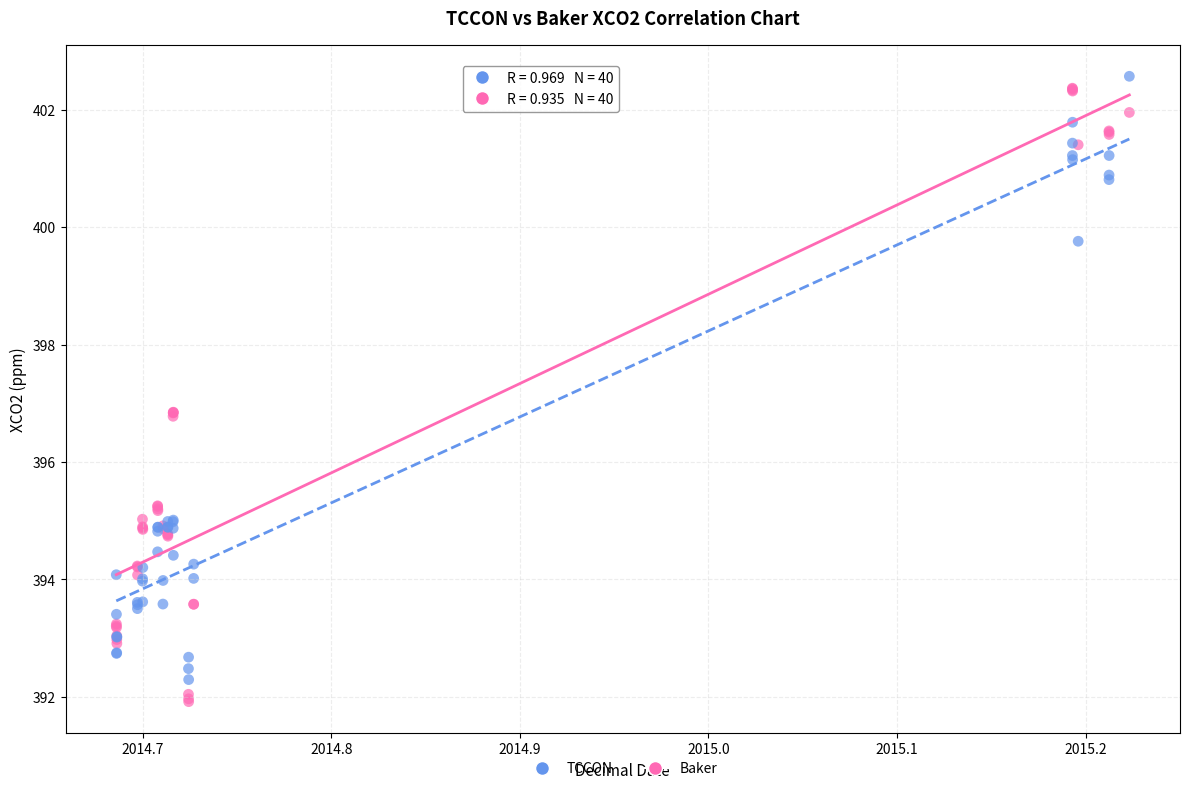

Which series has the widest spread of Y values?

Baker